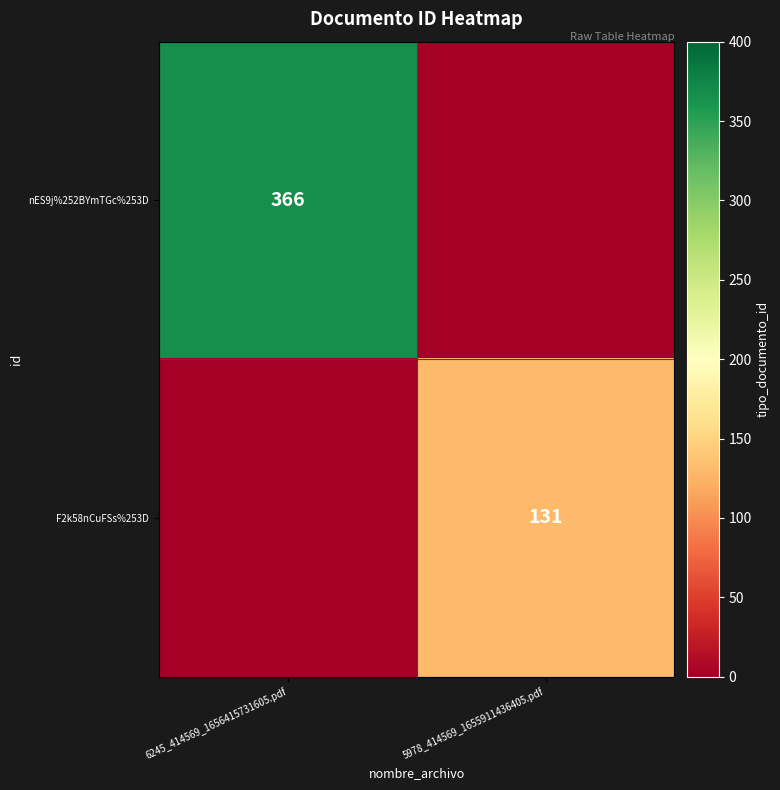

How many distinct data groups are displayed?

2